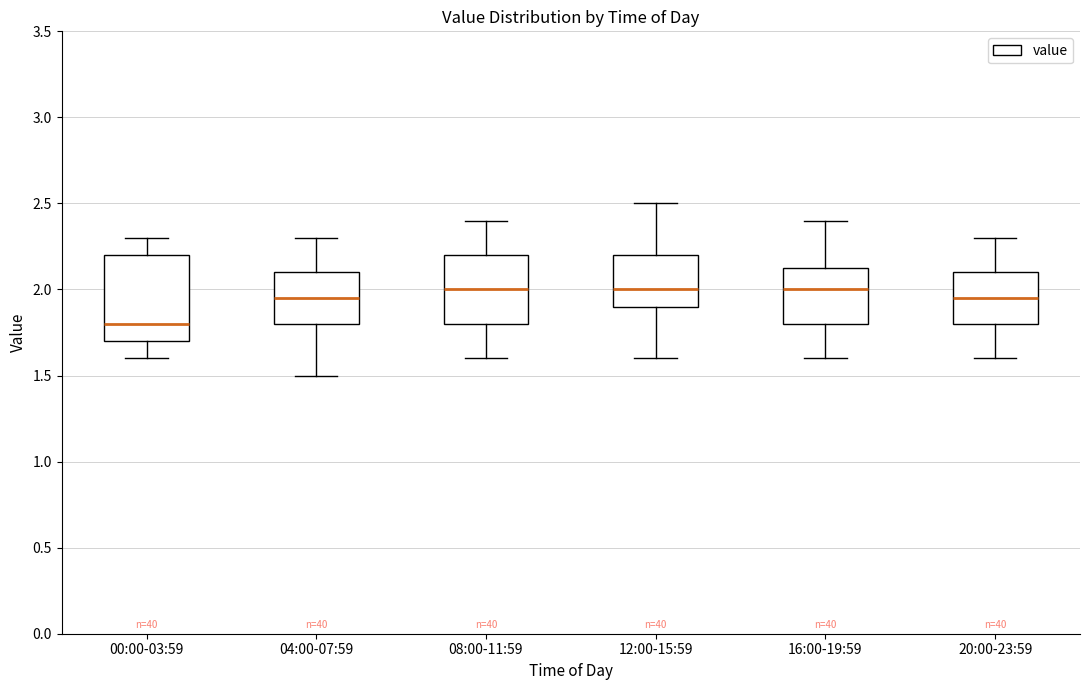

Which box is the tallest, from its lower edge to its upper edge?

00:00-03:59